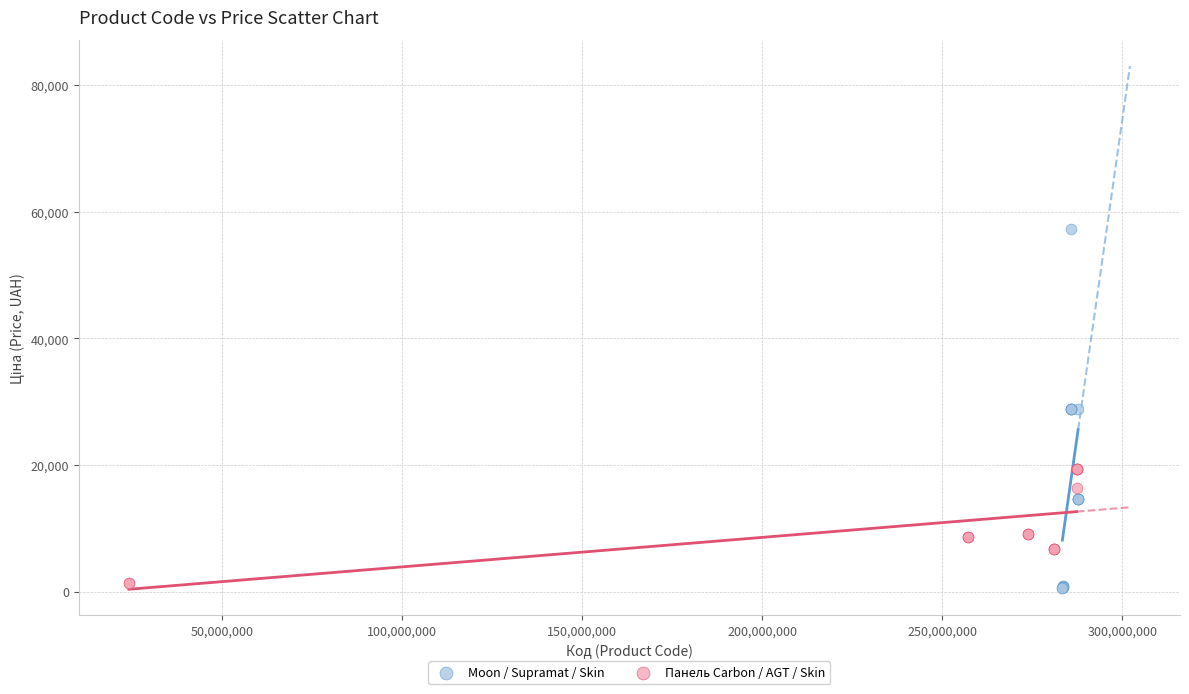

Which series reaches the maximum Y coordinate?

Moon / Supramat / Skin